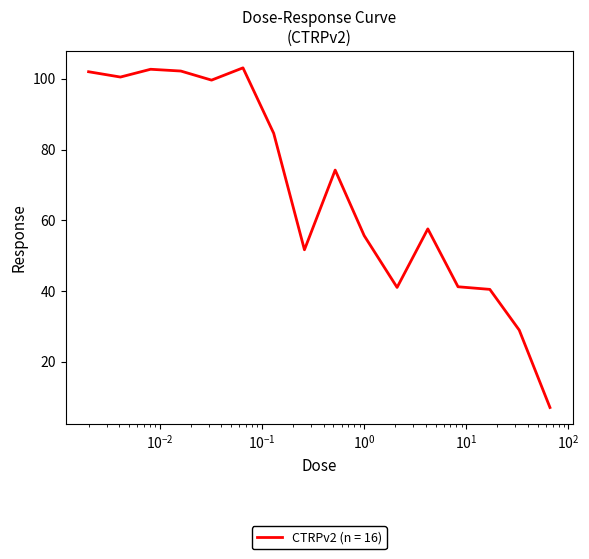

What is the difference between the maximum and minimum values?

96.0